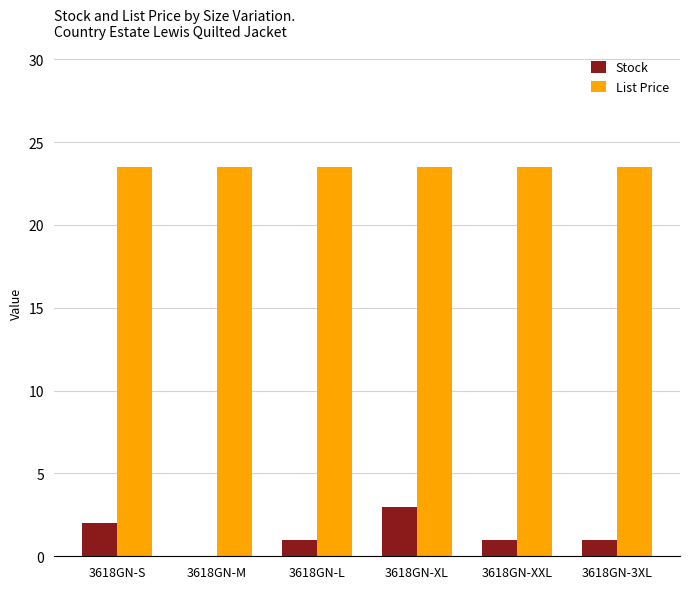

What is the total value across all series at 3618GN-L?

24.5